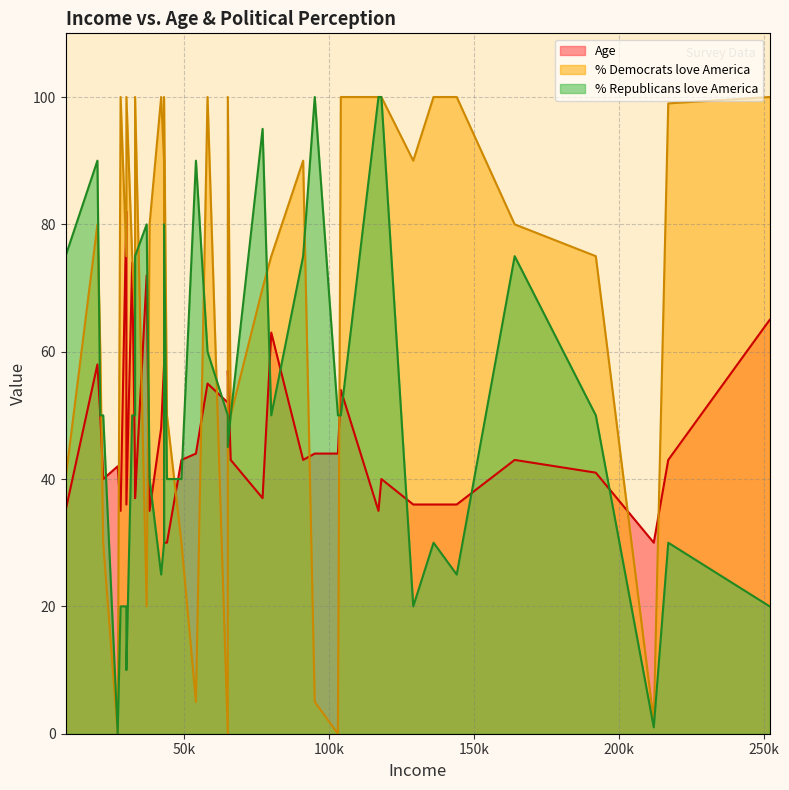

What is the spread (max minus min) of values at 20000?

32